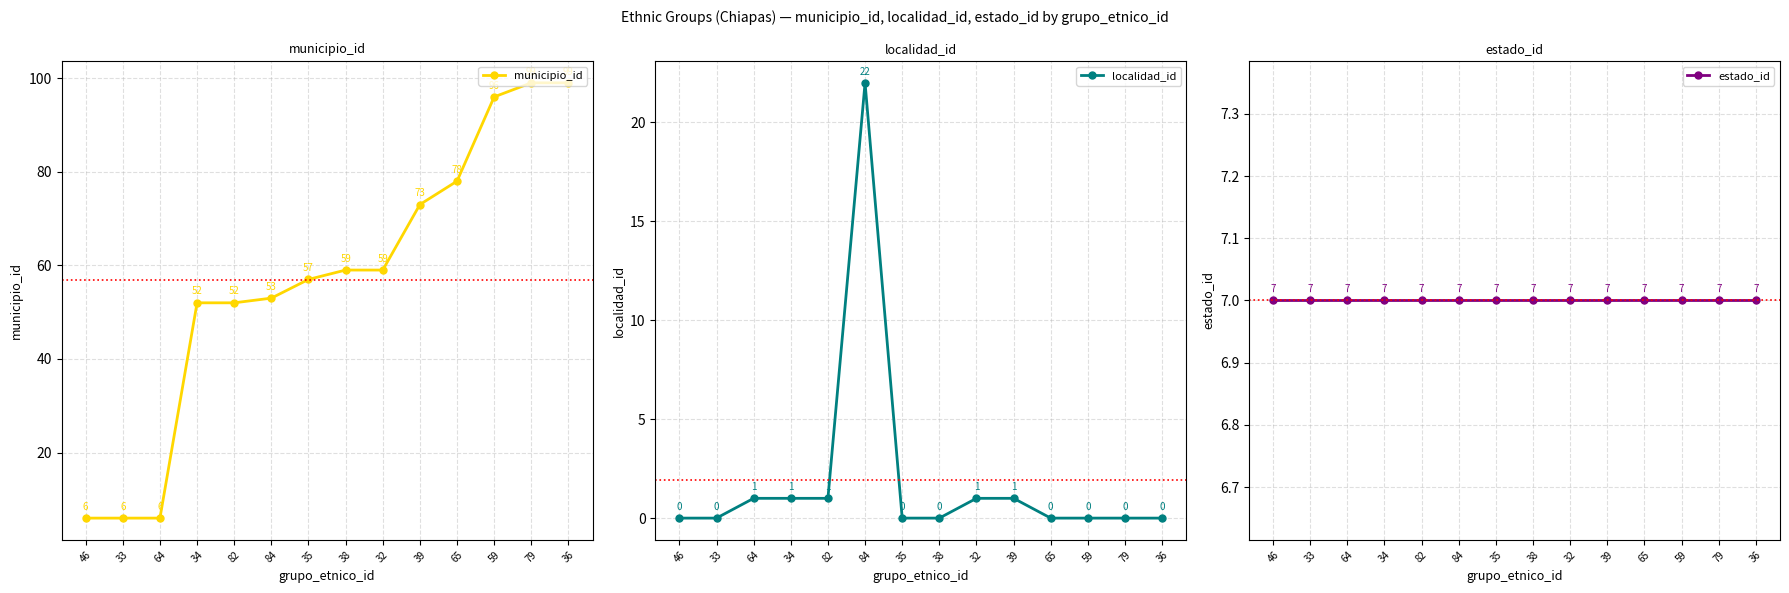

Reading right to left, list all the values displayed in this chart.

municipio_id: 99	99	96	78	73	59	59	57	53	52	52	6	6	6
localidad_id: 0	0	0	0	1	1	0	0	22	1	1	1	0	0
estado_id: 7	7	7	7	7	7	7	7	7	7	7	7	7	7